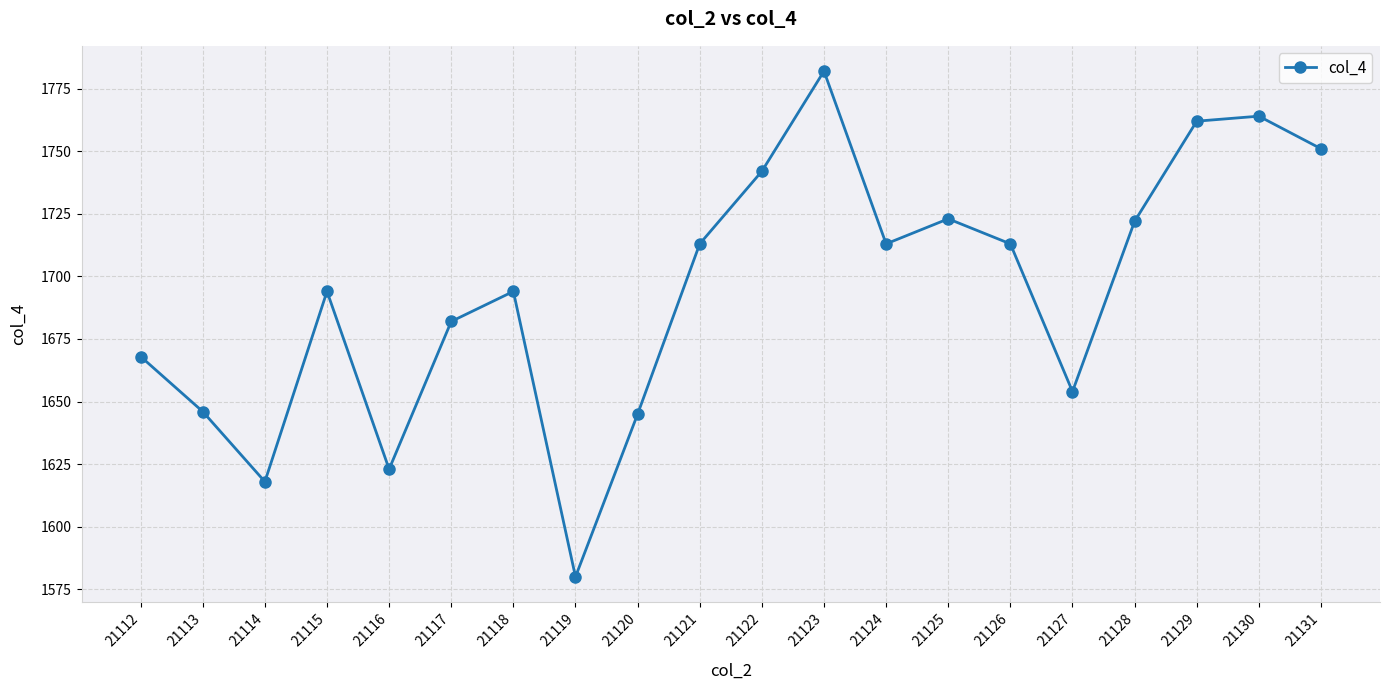

What is the maximum value shown in the chart?

1782